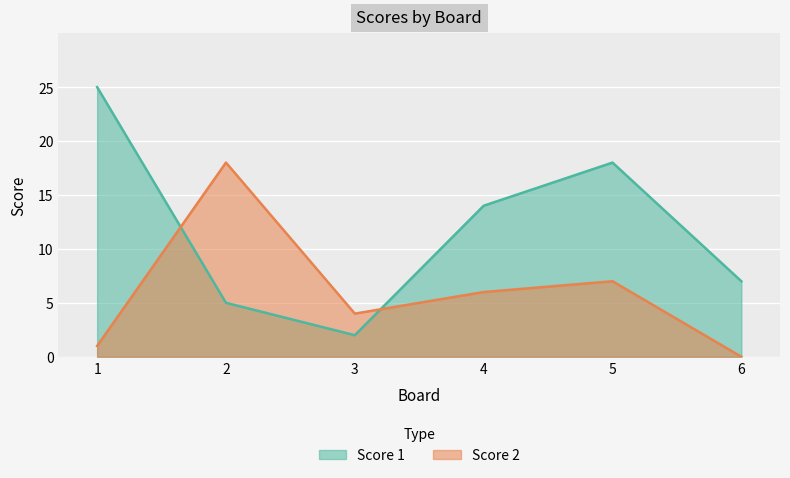

True or false: Score 2 and Score 1 intersect in this chart.

True